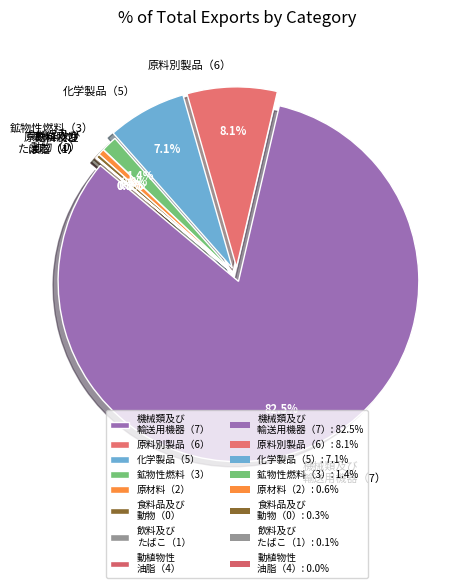

To the nearest percent, what is the combined percentage of 原材料（2） and 動植物性油脂（4）?

1%